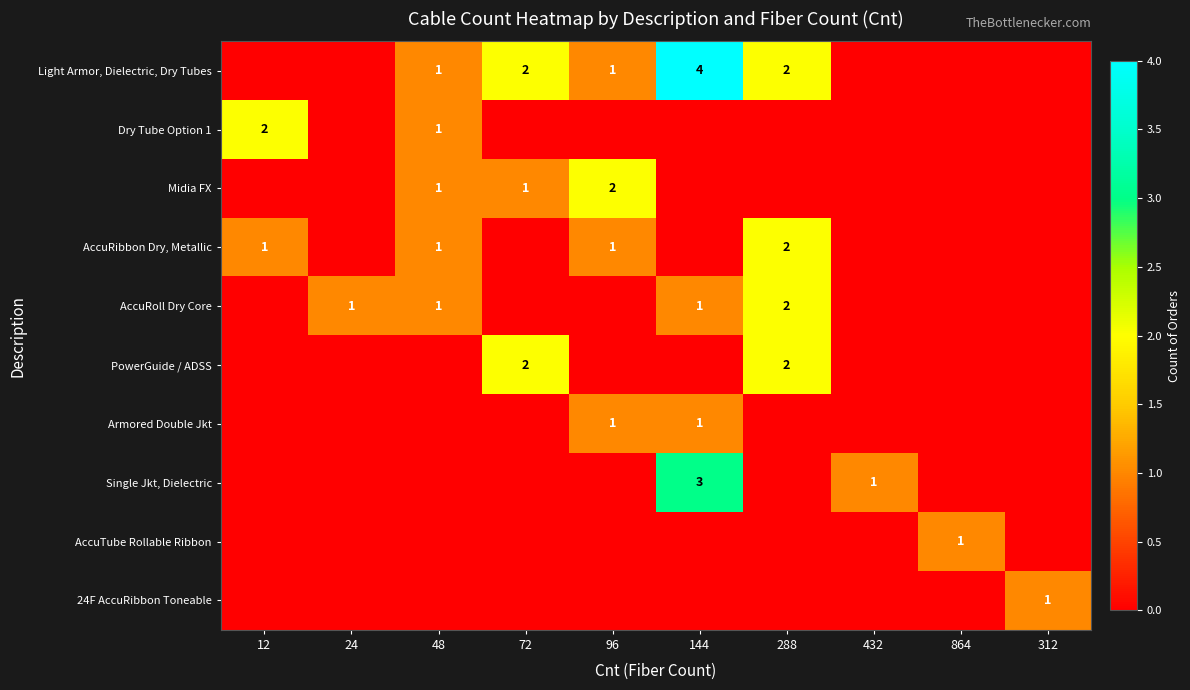

The Light Armor, Dielectric, Dry Tubes series shows 2 at 288. True or false?

True